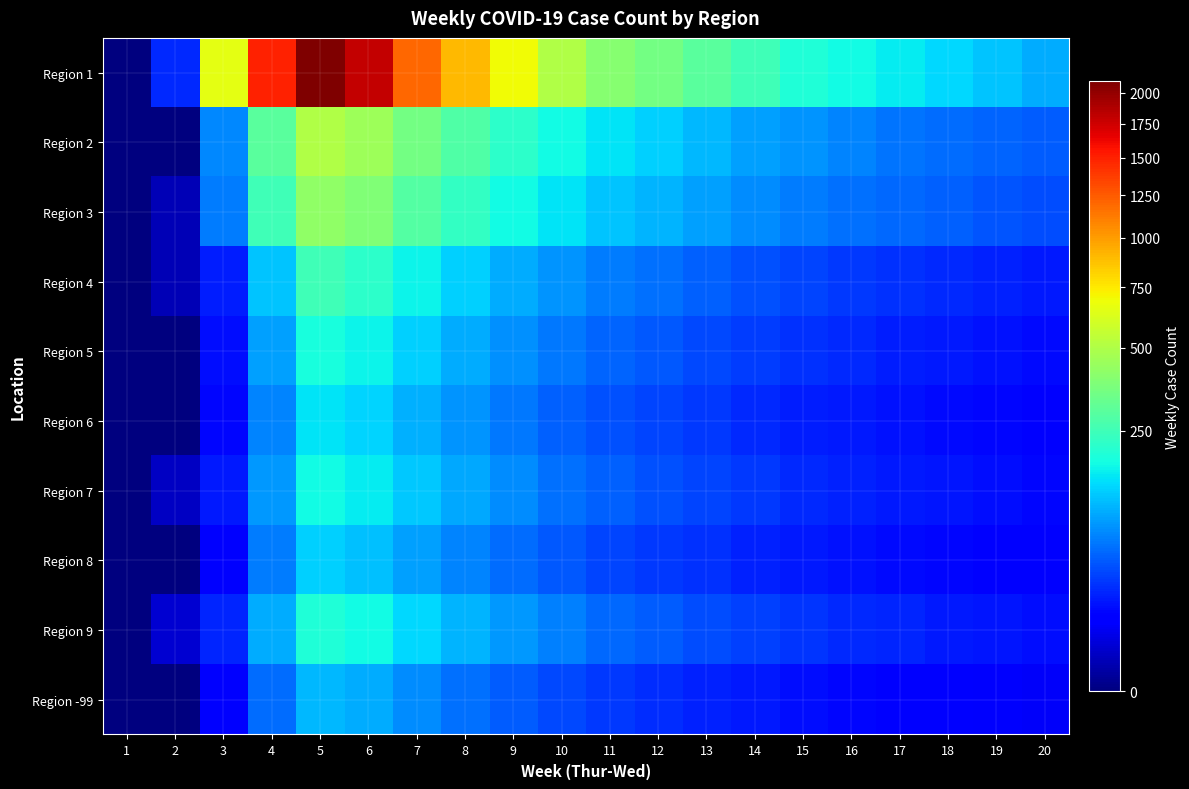

Reading right to left, what are all the values shown in this chart?

Region 1: 20=100	19=120	18=140	17=160	16=180	15=200	14=250	13=300	12=350	11=400	10=500	9=700	8=900	7=1200	6=1800	5=2100	4=1500	3=656	2=23	1=0
Region 2: 20=45	19=50	18=55	17=60	16=70	15=80	14=90	13=110	12=130	11=150	10=180	9=220	8=280	7=350	6=450	5=500	4=300	3=71	2=0	1=0
Region 3: 20=38	19=42	18=47	17=52	16=58	15=65	14=75	13=90	12=105	11=120	10=150	9=180	8=230	7=290	6=380	5=420	4=250	3=64	2=1	1=0
Region 4: 20=19	19=21	18=24	17=27	16=30	15=34	14=40	13=48	12=56	11=65	10=80	9=100	8=130	7=170	6=220	5=250	4=120	3=20	2=1	1=0
Region 5: 20=14	19=16	18=18	17=20	16=23	15=26	14=31	13=37	12=43	11=50	10=62	9=78	8=100	7=130	6=170	5=190	4=90	3=15	2=0	1=0
Region 6: 20=11	19=13	18=14	17=16	16=18	15=20	14=24	13=29	12=34	11=40	10=49	9=62	8=80	7=104	6=135	5=150	4=70	3=13	2=0	1=0
Region 7: 20=13	19=15	18=17	17=19	16=21	15=24	14=29	13=35	12=40	11=47	10=58	9=74	8=95	7=123	6=160	5=180	4=85	3=18	2=2	1=0
Region 8: 20=10	19=11	18=13	17=14	16=16	15=18	14=21	13=26	12=30	11=35	10=43	9=54	8=69	7=90	6=117	5=130	4=65	3=12	2=0	1=0
Region 9: 20=15	19=17	18=19	17=22	16=24	15=28	14=33	13=39	12=46	11=53	10=66	9=83	8=107	7=138	6=180	5=200	4=100	3=22	2=3	1=0
Region -99: 20=8	19=9	18=10	17=12	16=13	15=15	14=18	13=21	12=25	11=29	10=36	9=45	8=58	7=76	6=99	5=110	4=55	3=11	2=0	1=0